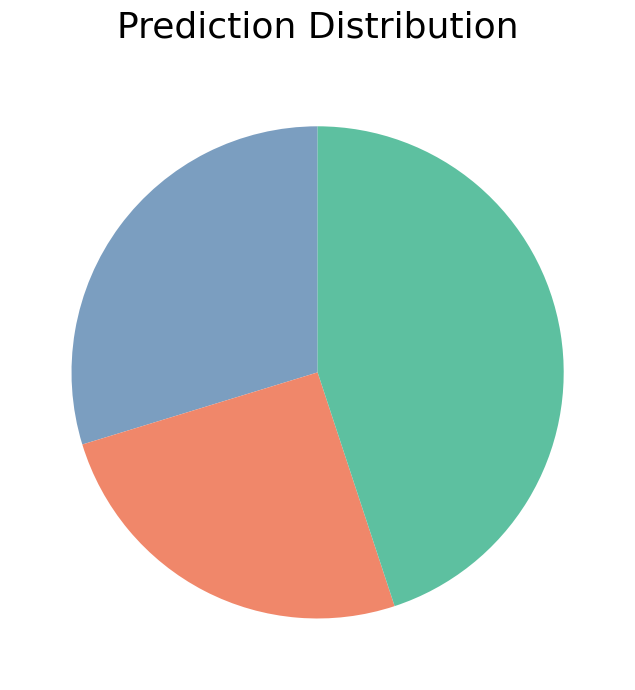

Does any single category account for the majority?

No